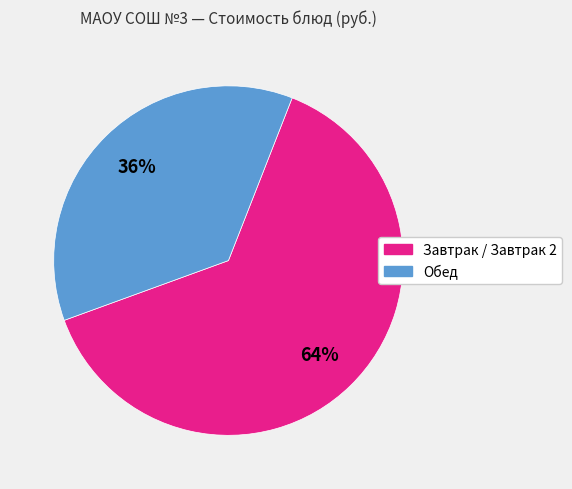

To the nearest percent, what is the average slice percentage?

50%